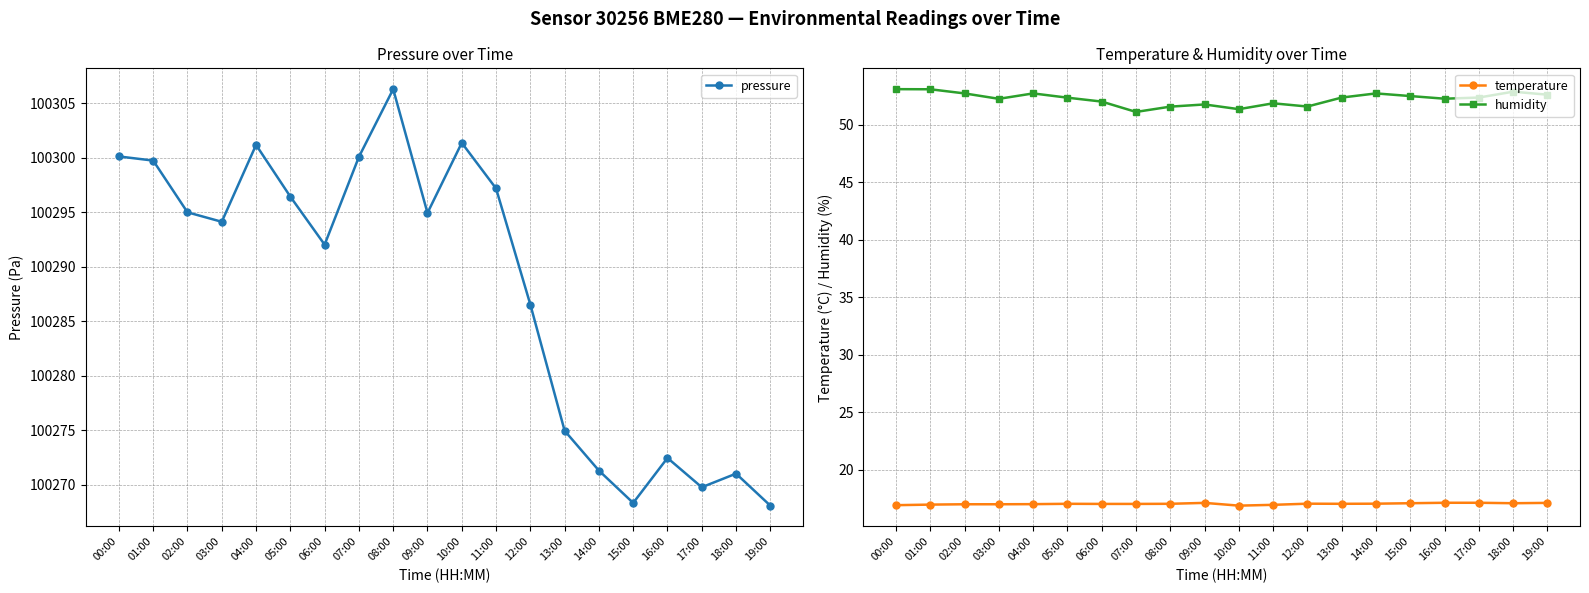

Is the value of humidity at 04:00 greater than the value of pressure at 17:00?

No